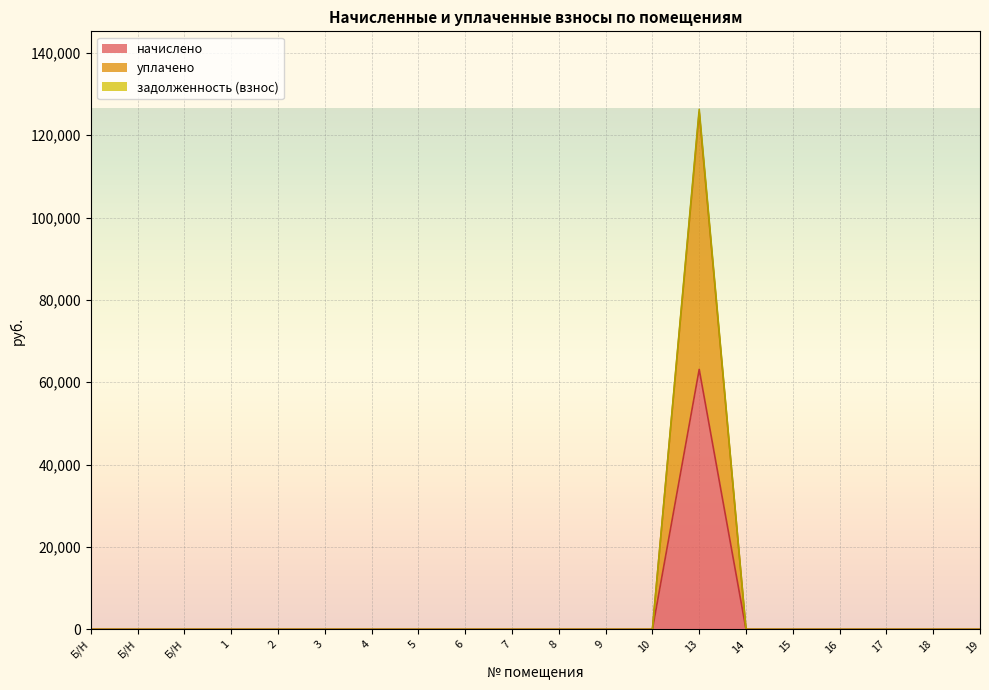

What is the greatest value displayed?

126270.9